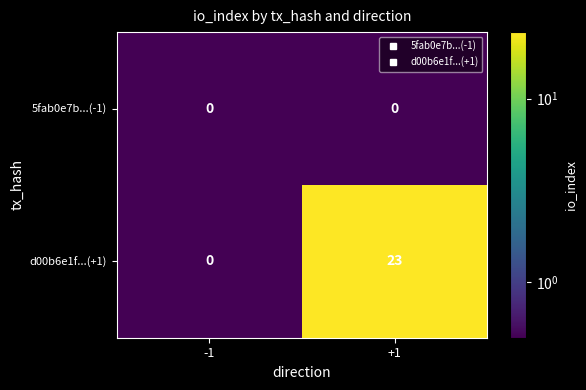

How many series are shown in this chart?

2